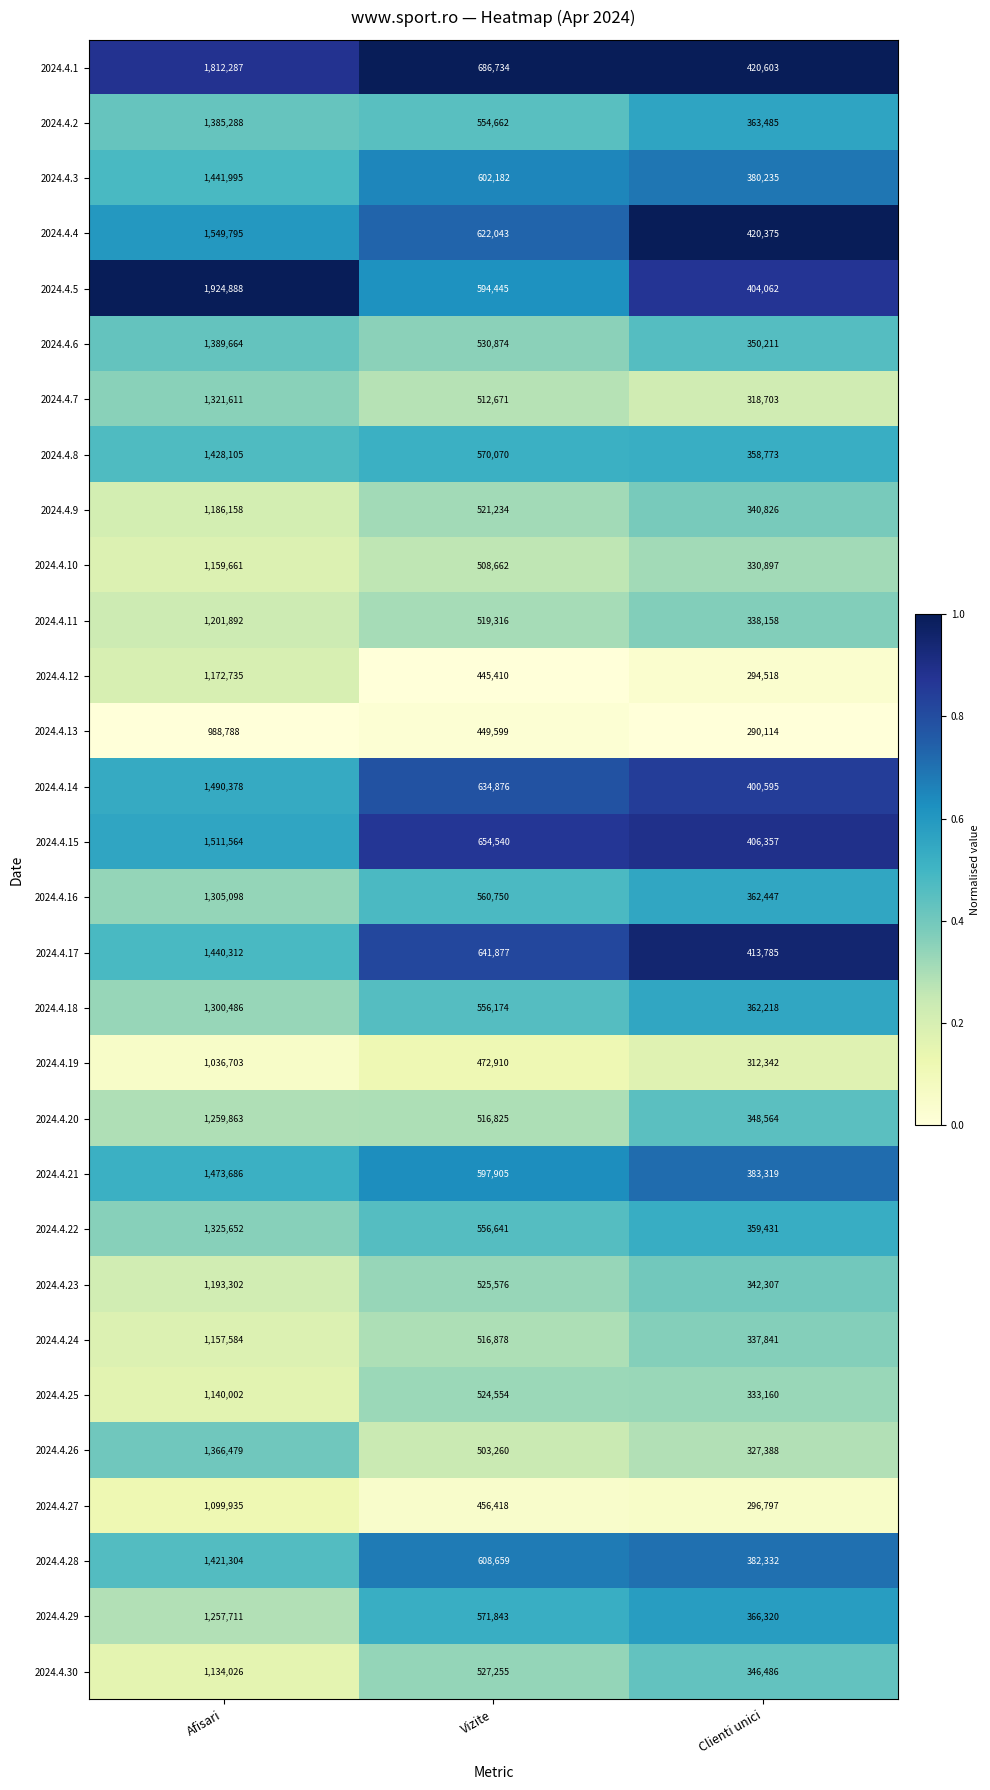

Which series changed the most between Afisari and Vizite?

2024.4.5